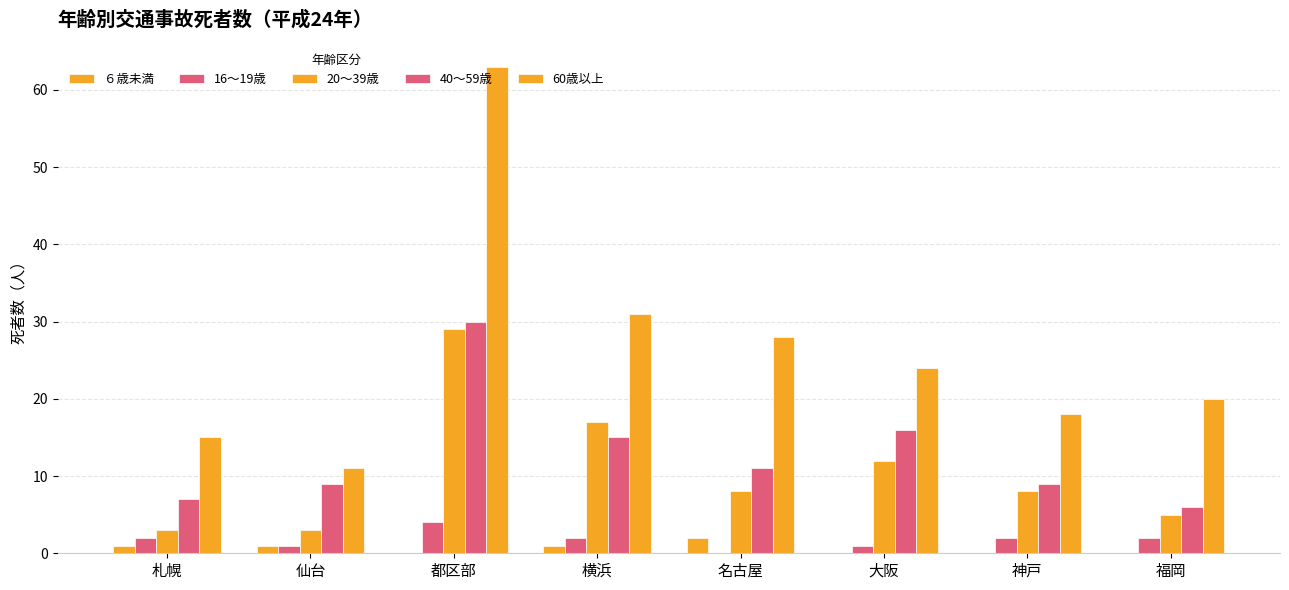

Are the bars horizontal?

No